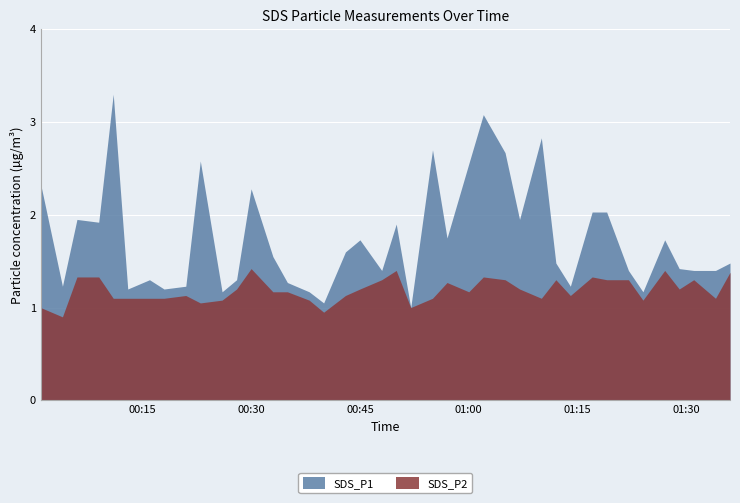

At which category is the sum across all series the highest?

2021/11/23 01:02